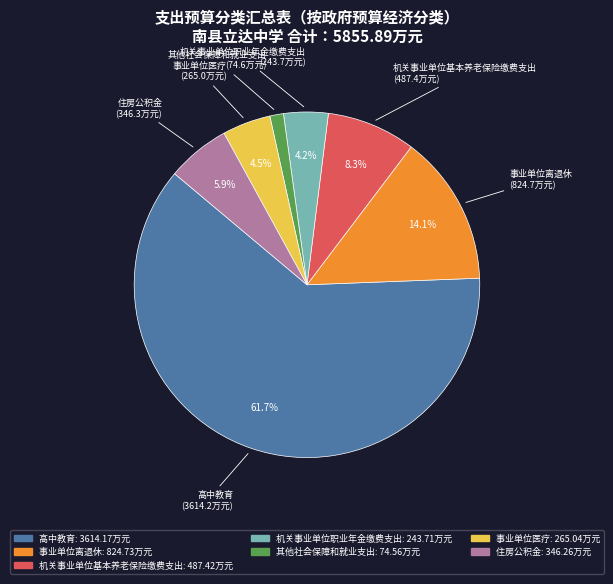

To the nearest percent, what is the difference between the largest and smallest slice percentages?

60%